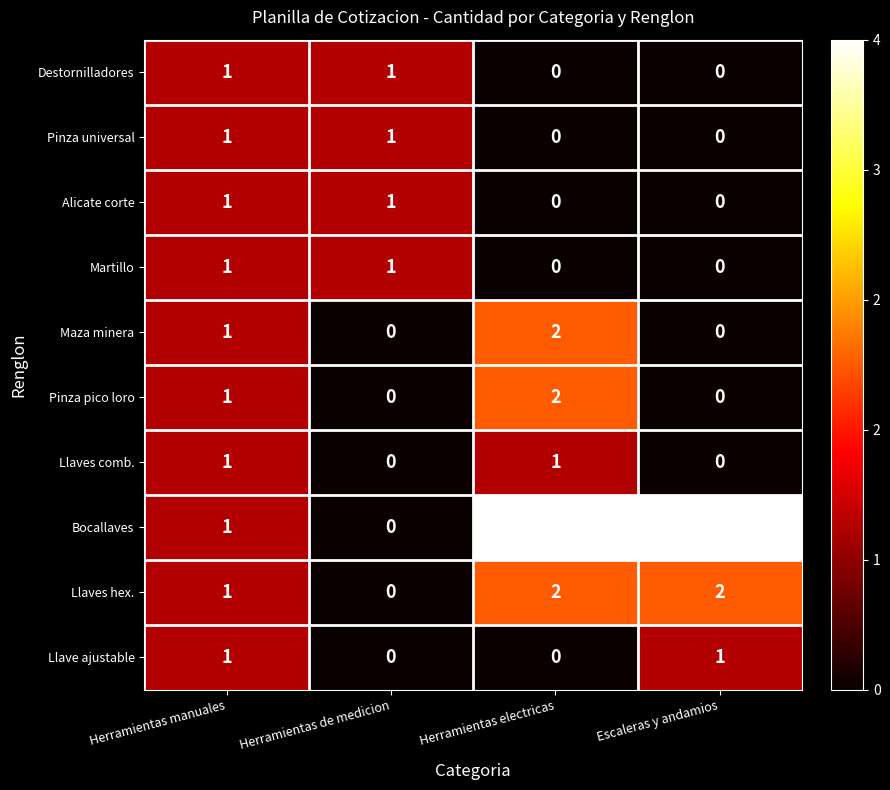

What is the difference between the highest and lowest values at Herramientas electricas?

4